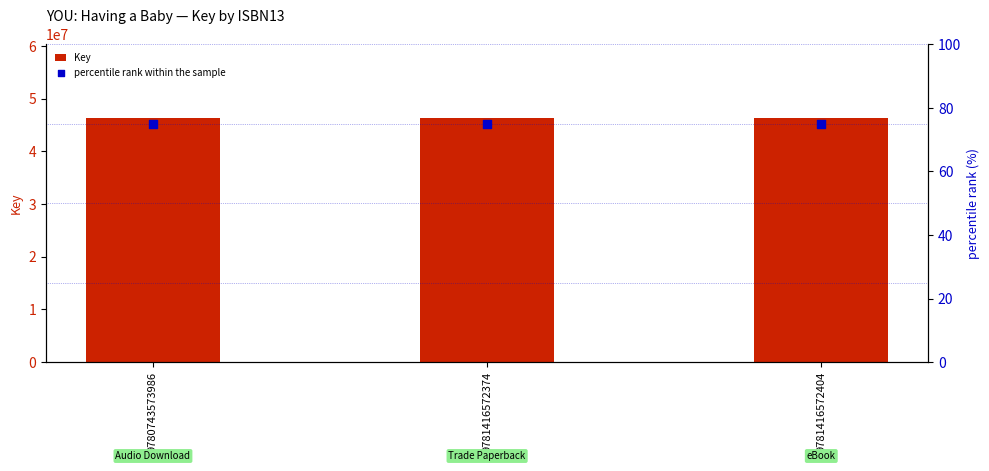

Is the value of percentile rank within the sample at 9781416572404 greater than the value of Key at 9781416572404?

No